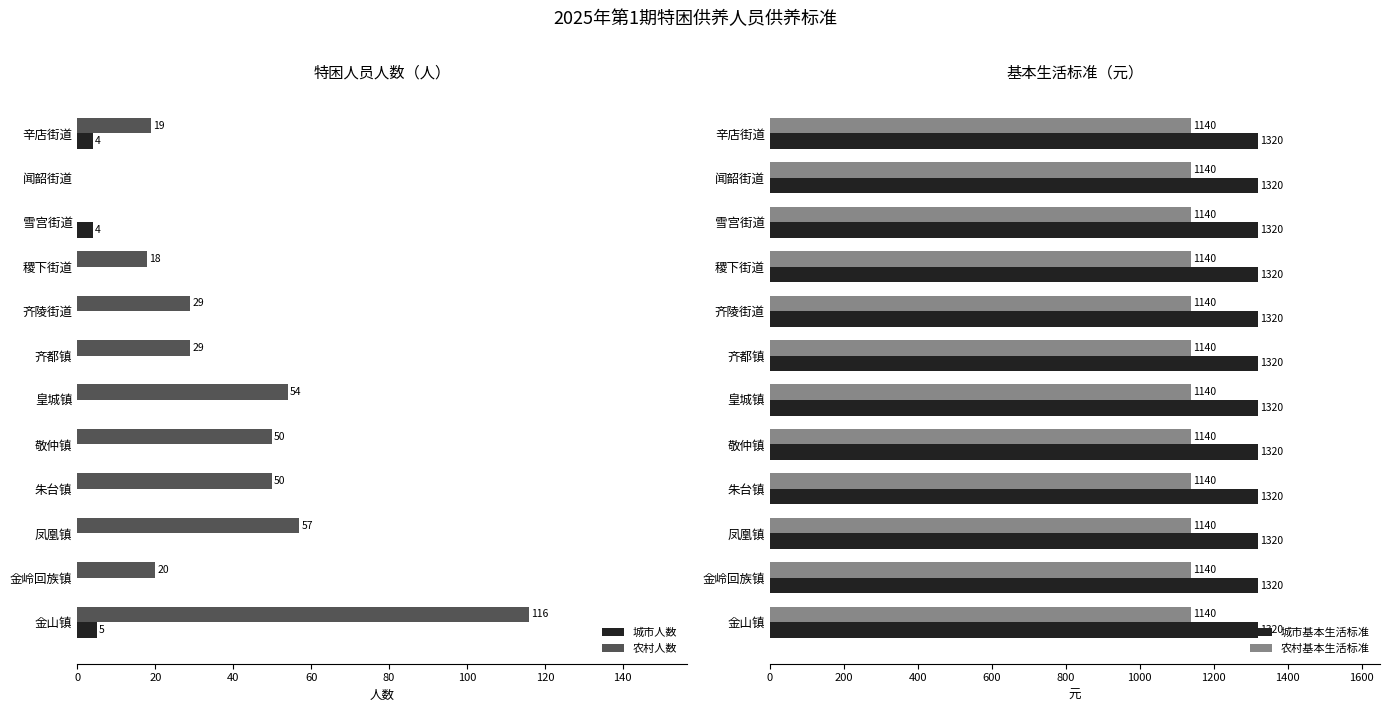

What is the sum of all 农村人数 values?

442